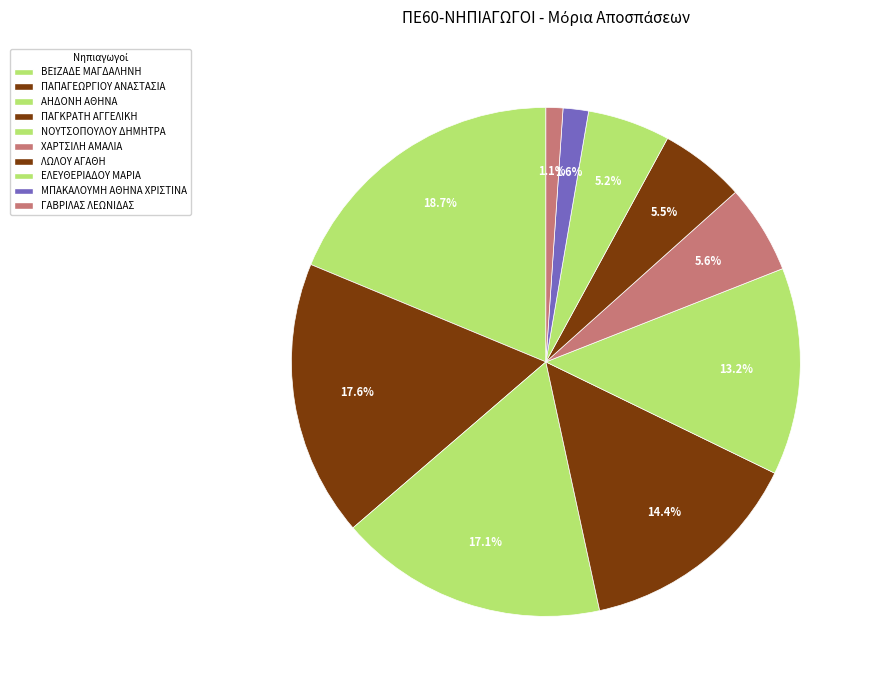

Between ΒΕΪΖΑΔΕ ΜΑΓΔΑΛΗΝΗ and ΧΑΡΤΣΙΛΗ ΑΜΑΛΙΑ, which is larger?

ΒΕΪΖΑΔΕ ΜΑΓΔΑΛΗΝΗ